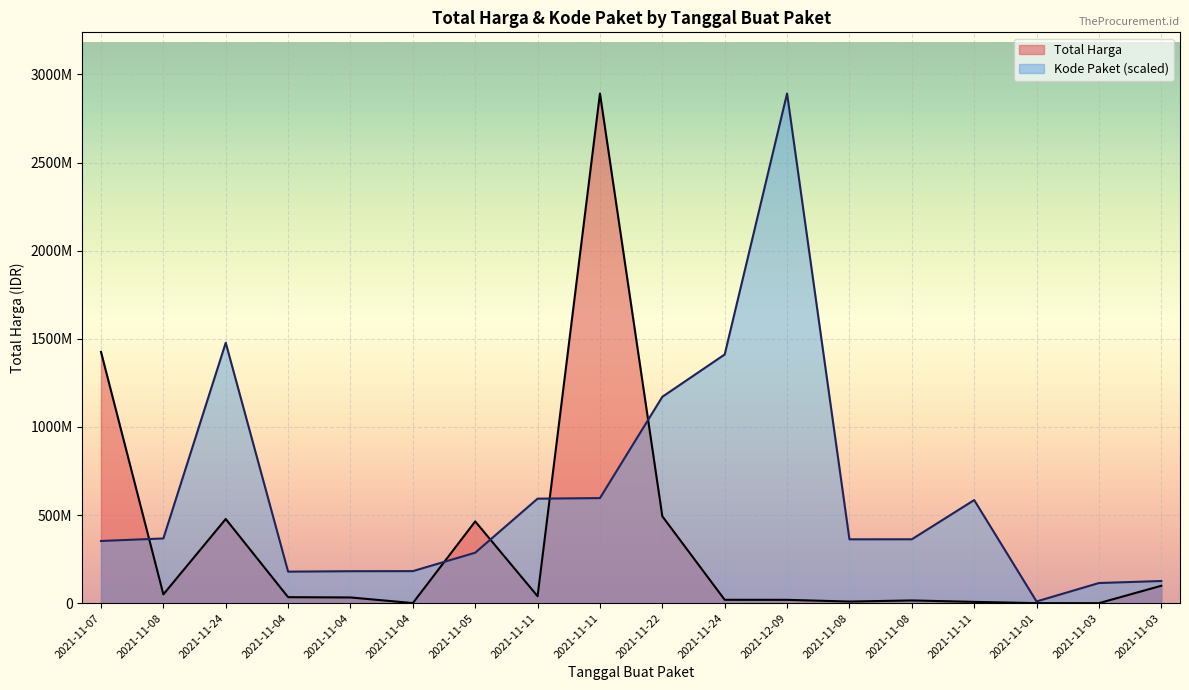

Reading left to right, extract all data points from this chart.

Total Harga: 2021-11-07=1425867900.0	2021-11-08=49730040.0	2021-11-24=477600000.0	2021-11-04=34000000.0	2021-11-04=32441200.0	2021-11-04=577875.0	2021-11-05=464002100.0	2021-11-11=39440000.0	2021-11-11=2892122000.0	2021-11-22=493000000.0	2021-11-24=19175000.0	2021-12-09=18900000.0	2021-11-08=9180000.0	2021-11-08=15513960.0	2021-11-11=7401240.0	2021-11-01=333600.0	2021-11-03=78000.0	2021-11-03=98772570.0
Kode Paket: 2021-11-07=352883521.5	2021-11-08=367273231.7	2021-11-24=1477840024.8	2021-11-04=178927446.8	2021-11-04=181360692.3	2021-11-04=181822169.9	2021-11-05=286367820.0	2021-11-11=593019677.6	2021-11-11=596250020.7	2021-11-22=1171020357.2	2021-11-24=1411261394.6	2021-12-09=2892122000.0	2021-11-08=362301859.5	2021-11-08=362532598.3	2021-11-11=585048701.0	2021-11-01=9732981.9	2021-11-03=114299608.2	2021-11-03=125794595.4